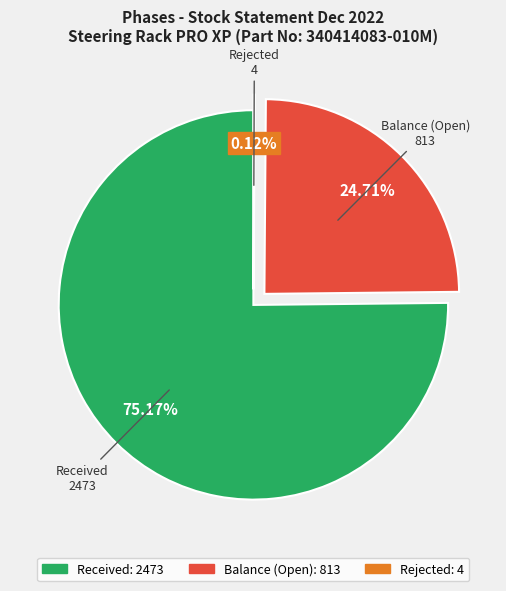

Is there any slice that represents more than half of the pie?

Yes